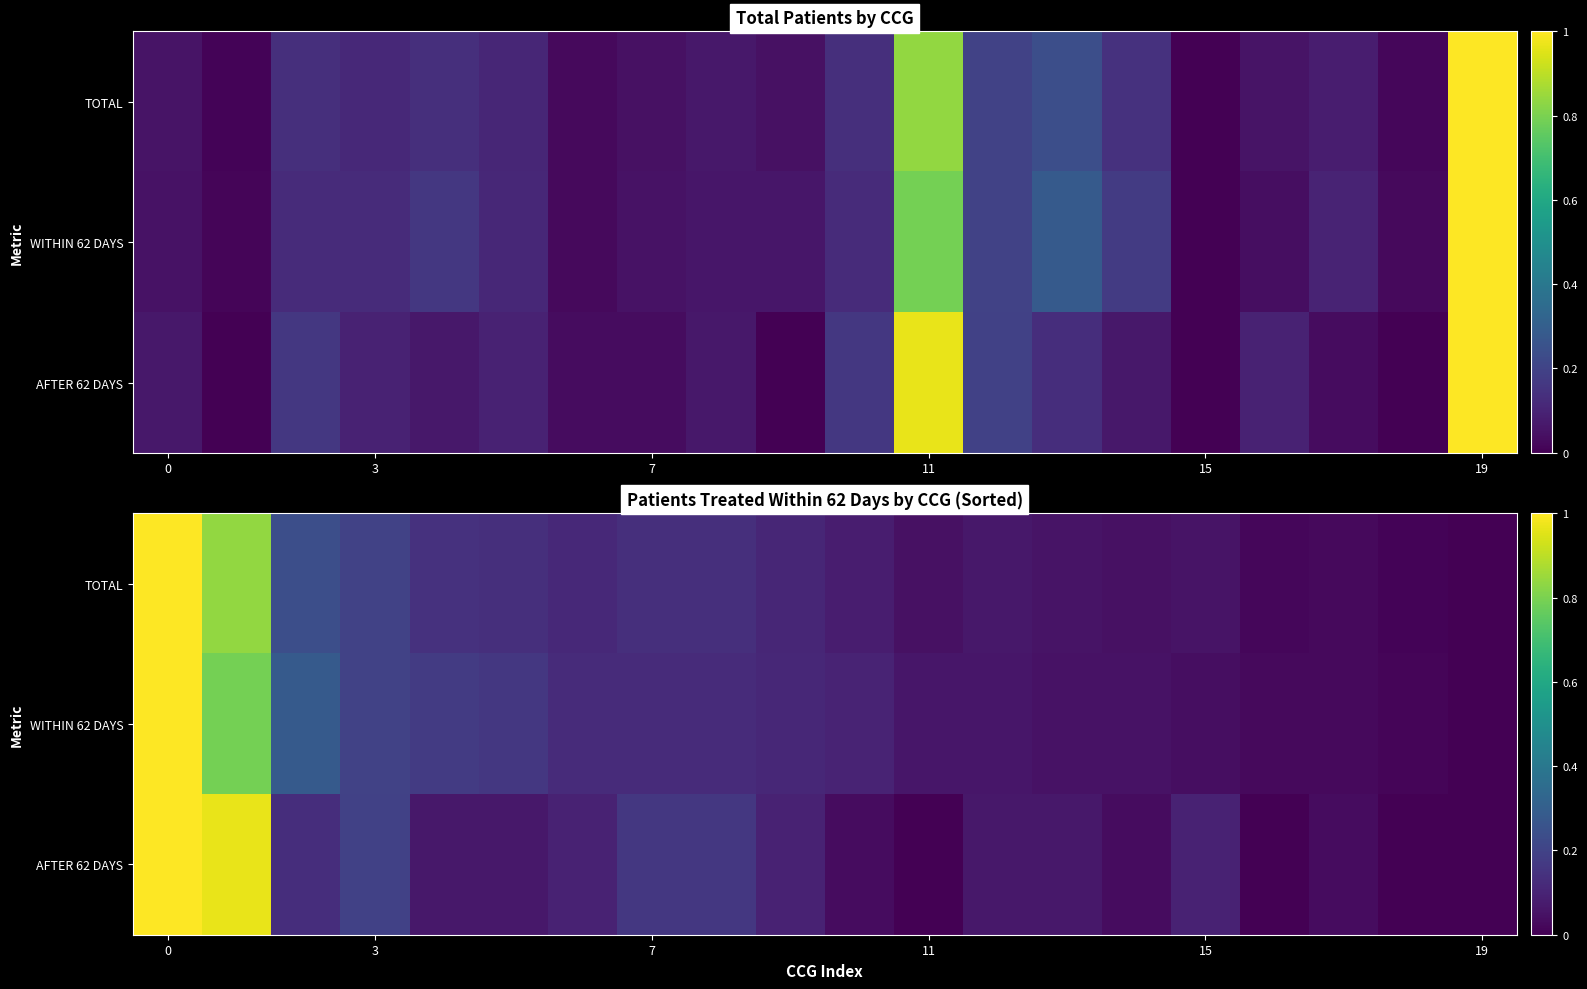

What is the difference between the maximum and minimum values in the AFTER 62 DAYS series?

1.0